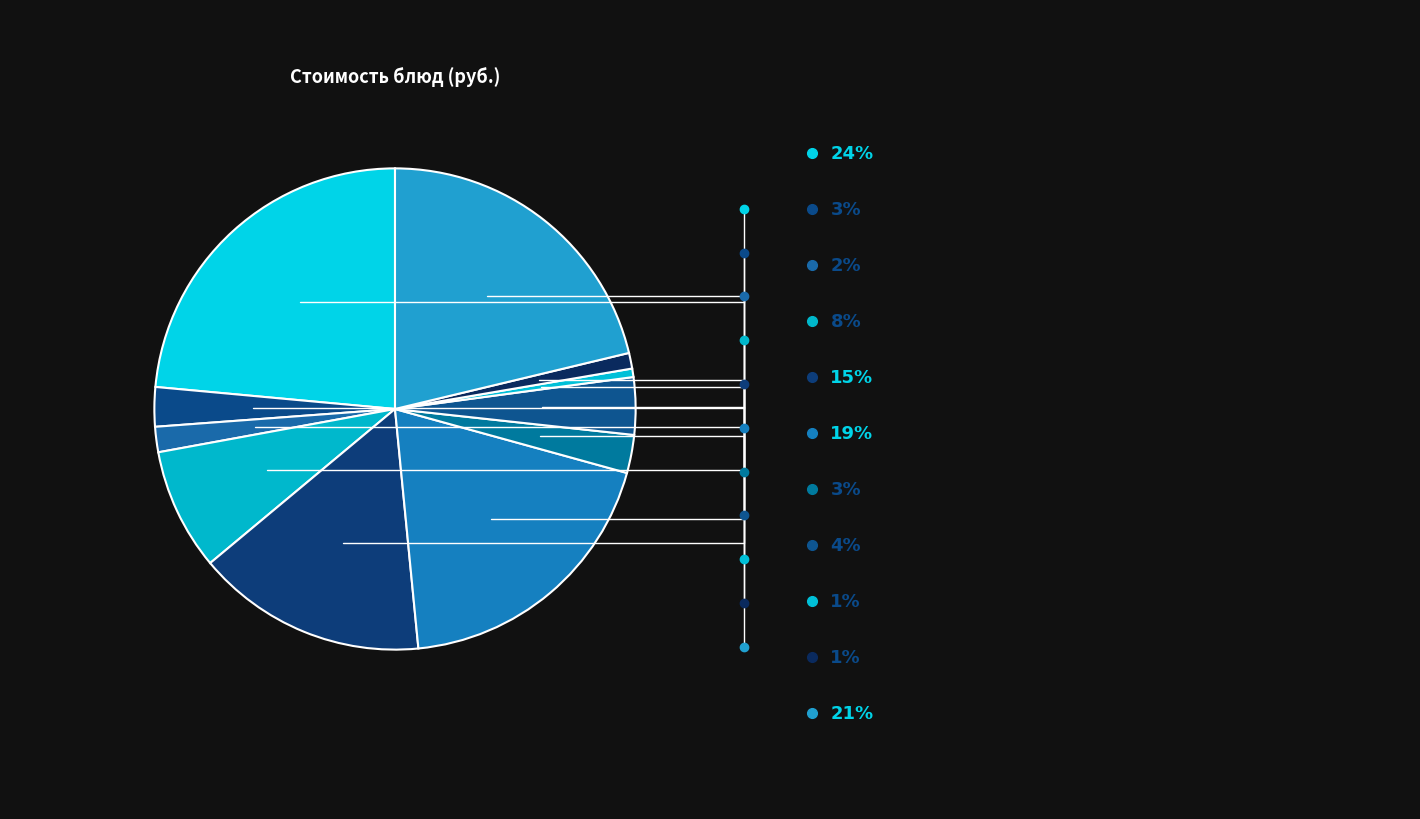

Count the number of slices in the pie.

11